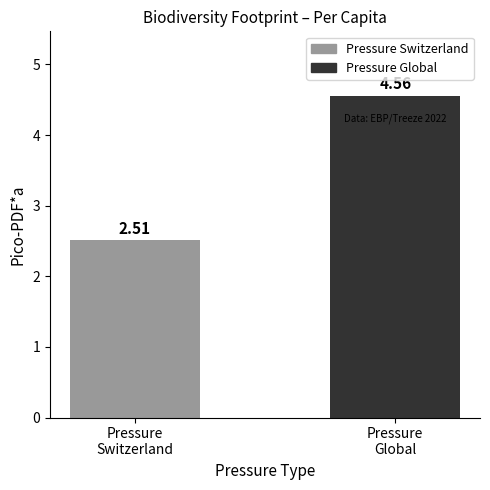

What is the sum of all values?

7.1